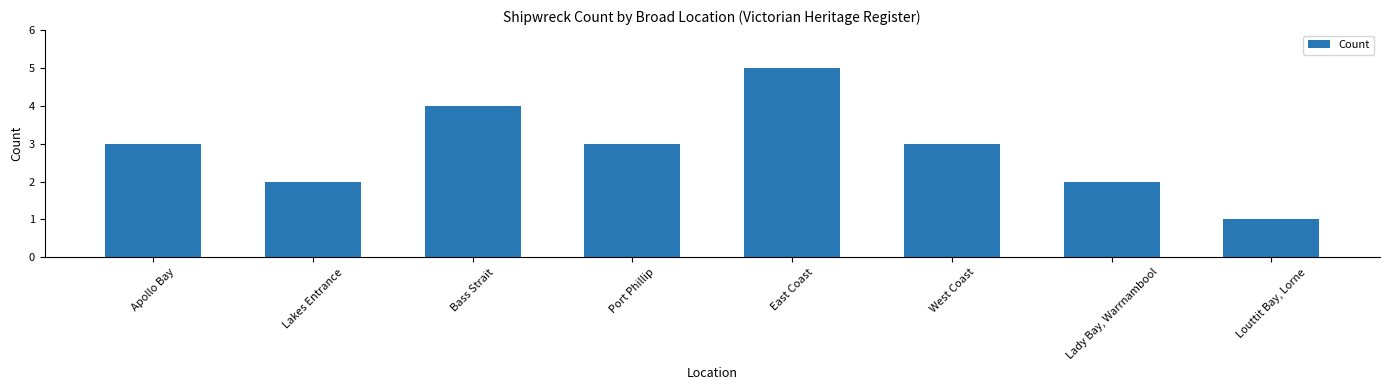

What is the average value?

3